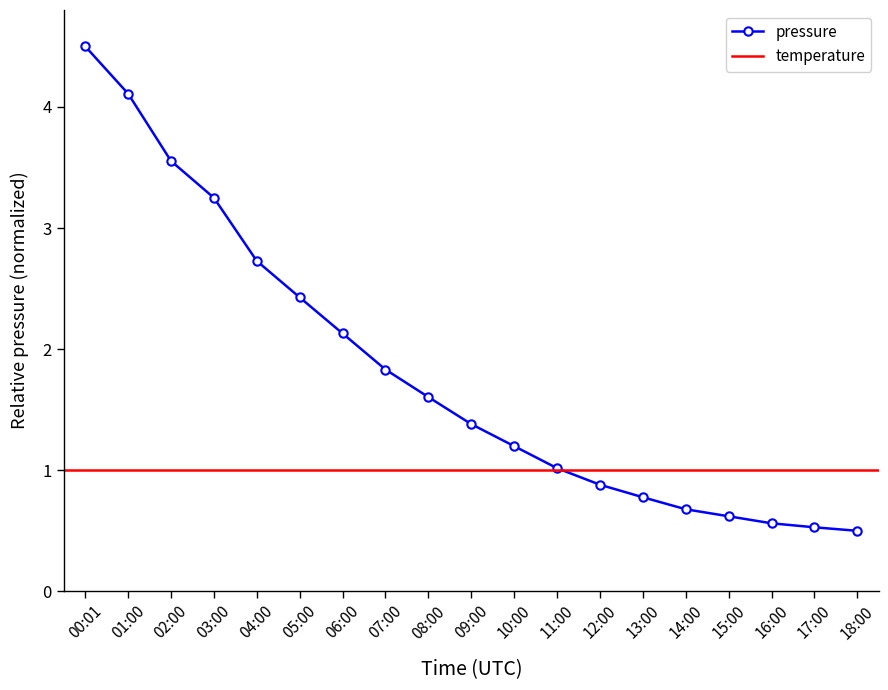

Which category has the lowest value across all series?

18:00